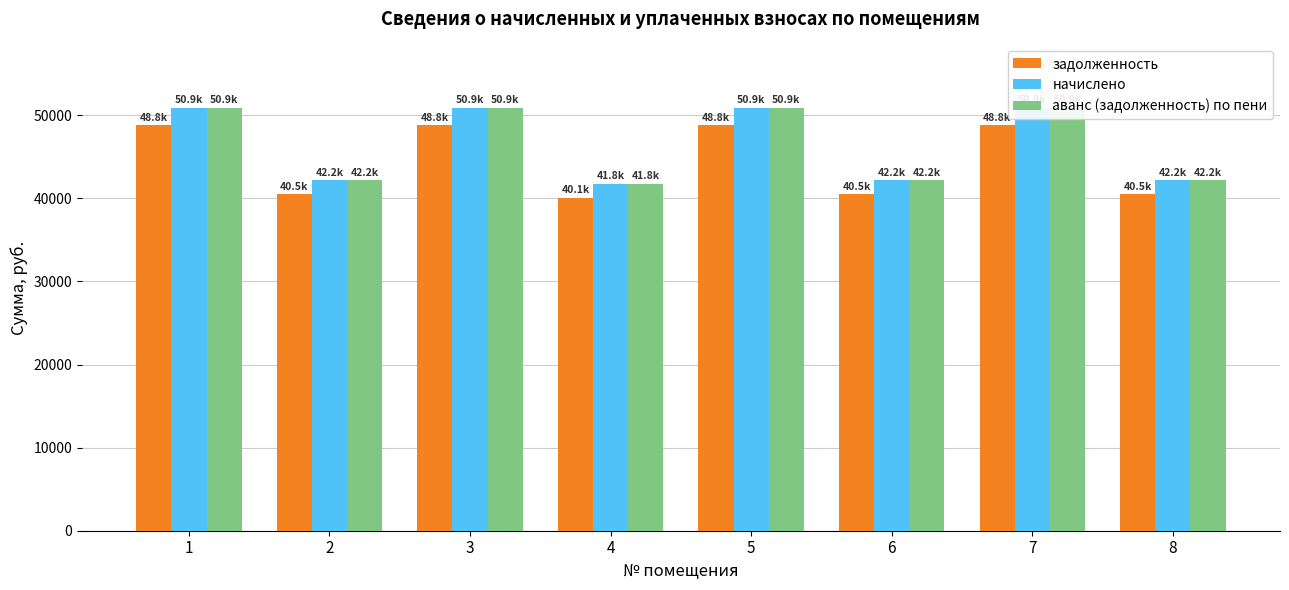

At which label does начислено reach its minimum?

4